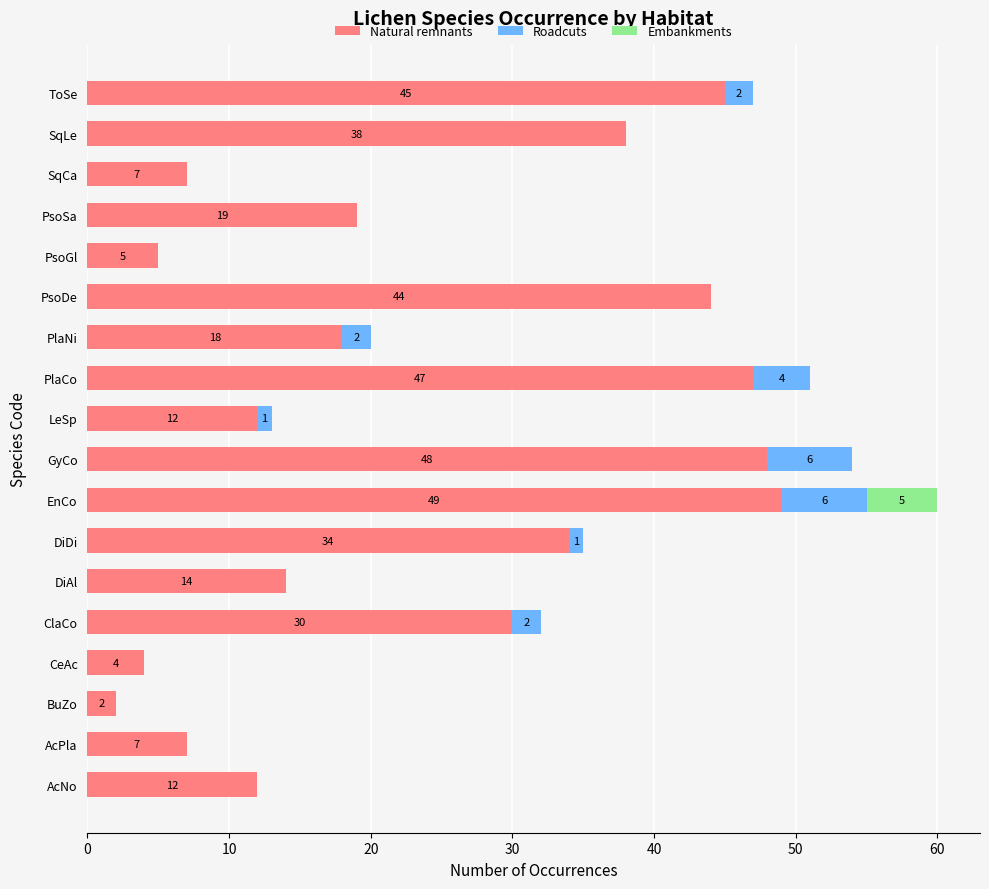

What is the sum of all Natural remnants values?

435